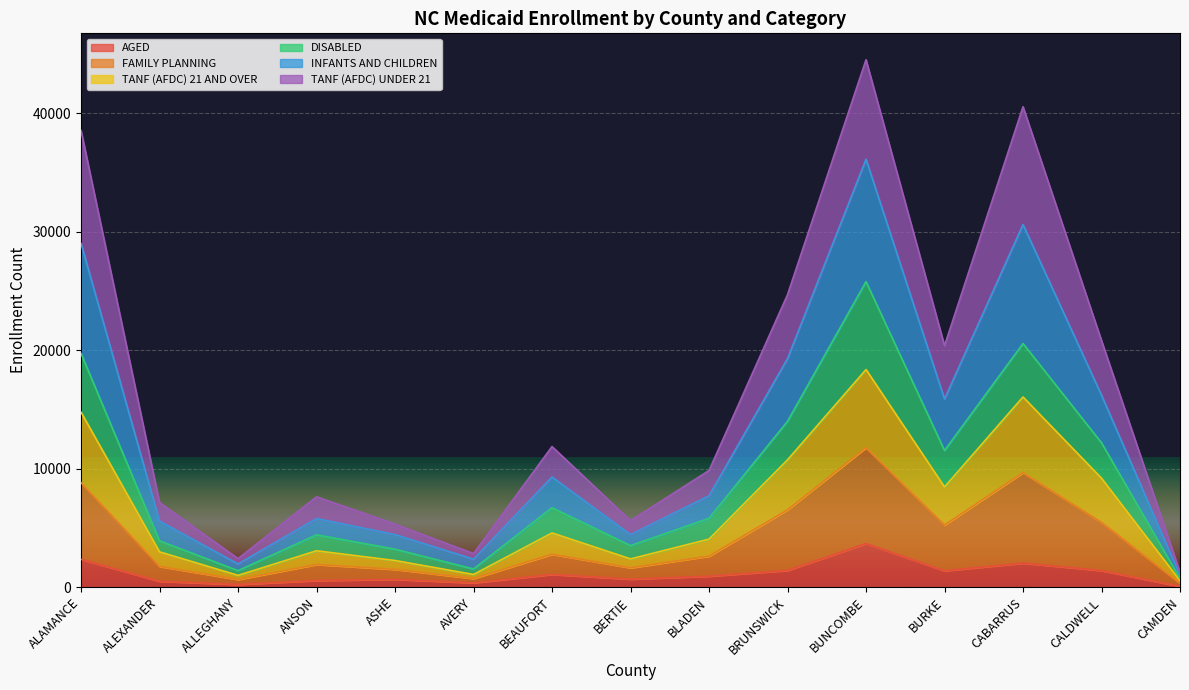

What is the value of the TANF (AFDC) 21 AND OVER point at the 6th from the left?

1087